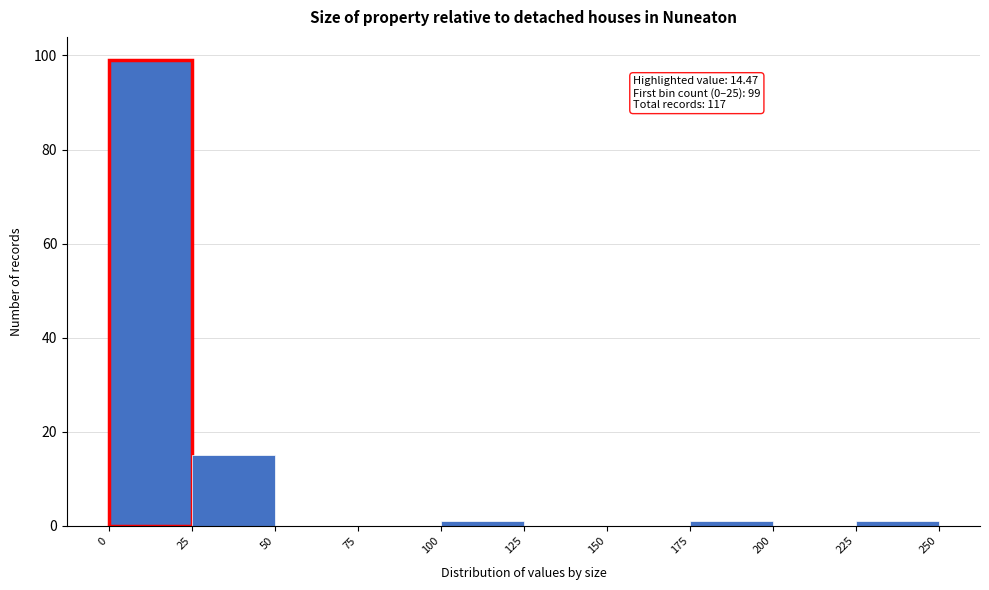

Which range on the x-axis has the tallest bar?

0 to 25